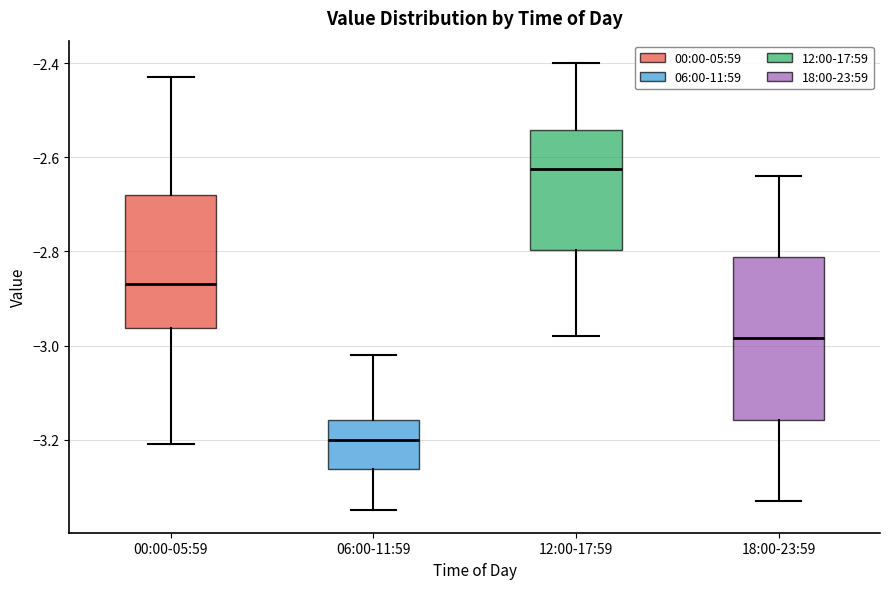

Comparing the boxes themselves (not the whiskers), which one is the tallest?

18:00-23:59